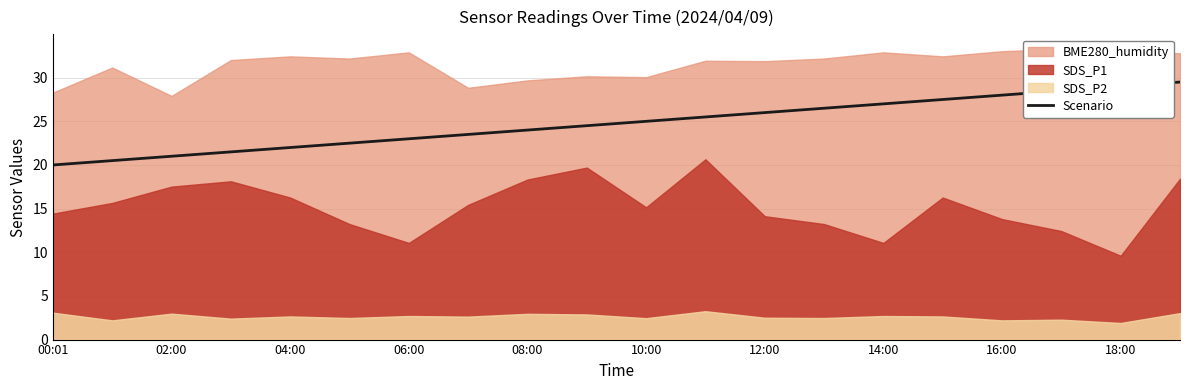

Is it true that Scenario equals 27.0 at 14:00?

True